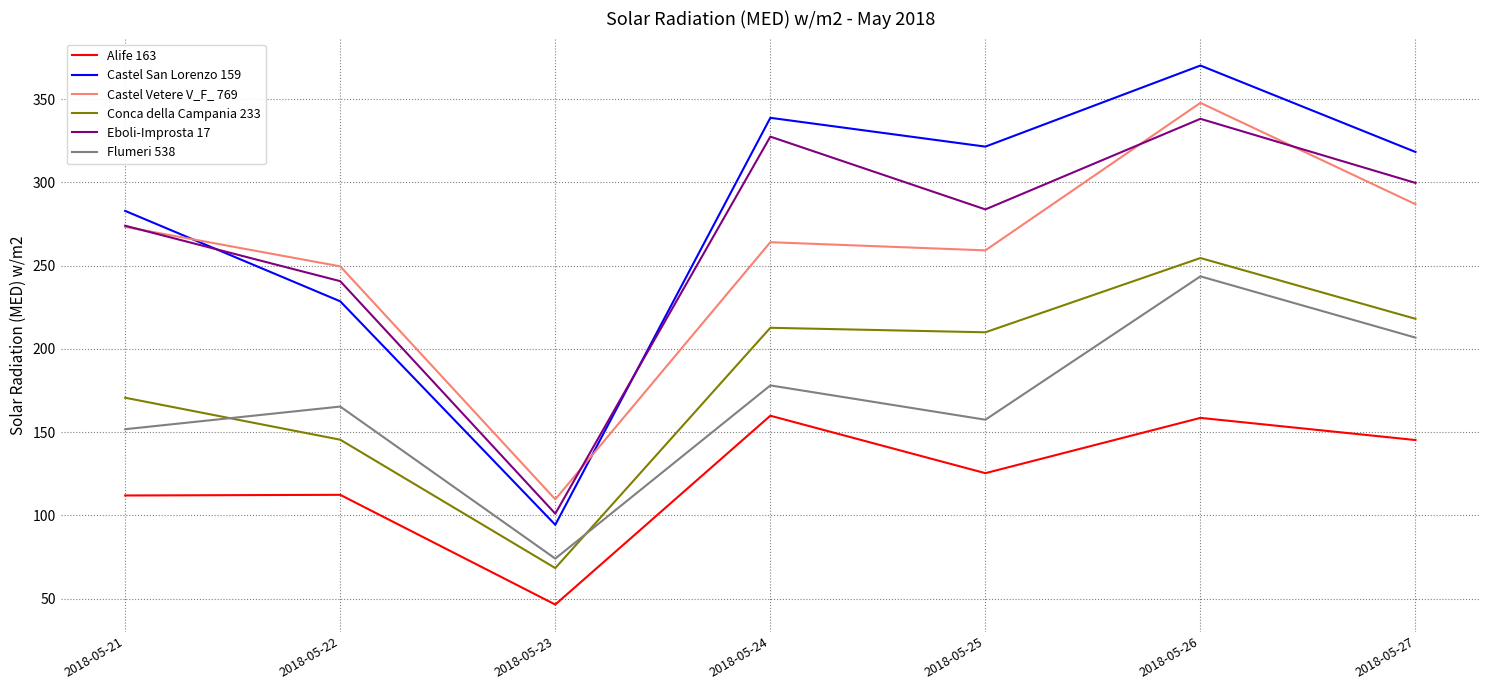

Between 2018-05-22 and 2018-05-26, which series saw the biggest shift?

Castel San Lorenzo 159